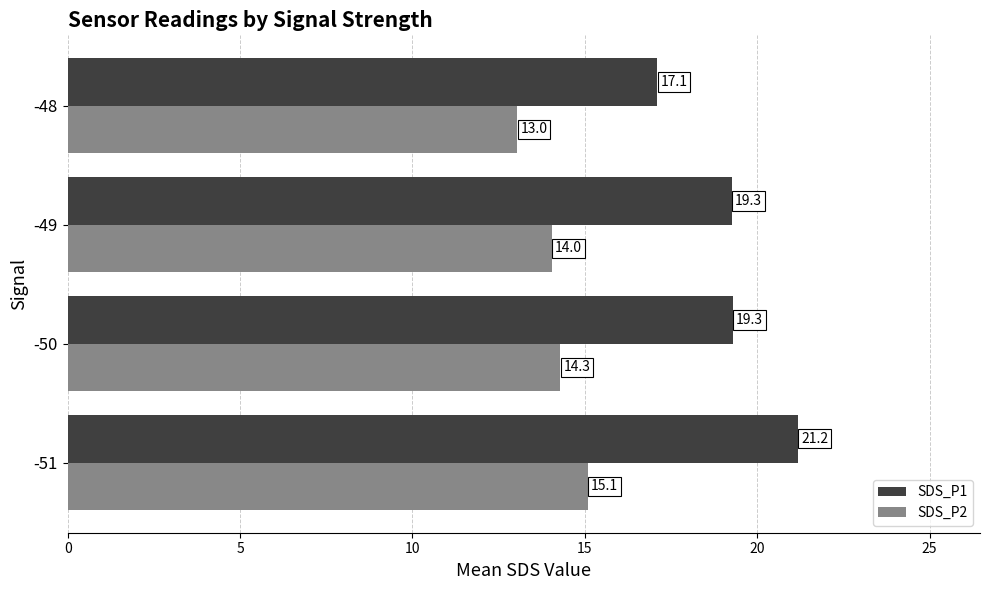

Which series has the largest total across all categories?

SDS_P1